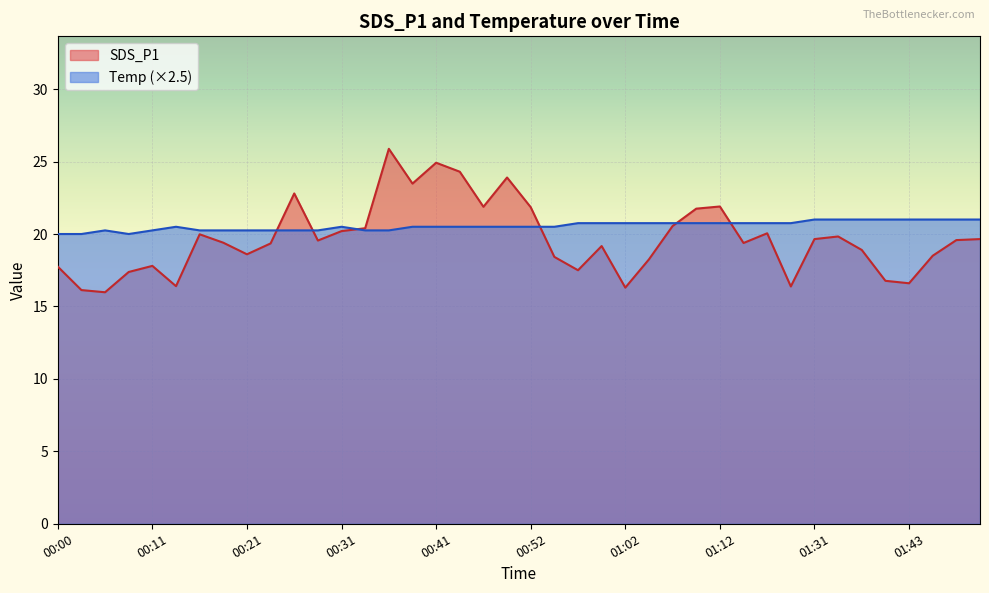

True or false: SDS_P1 has a value of 6.2 at 00:13.

False